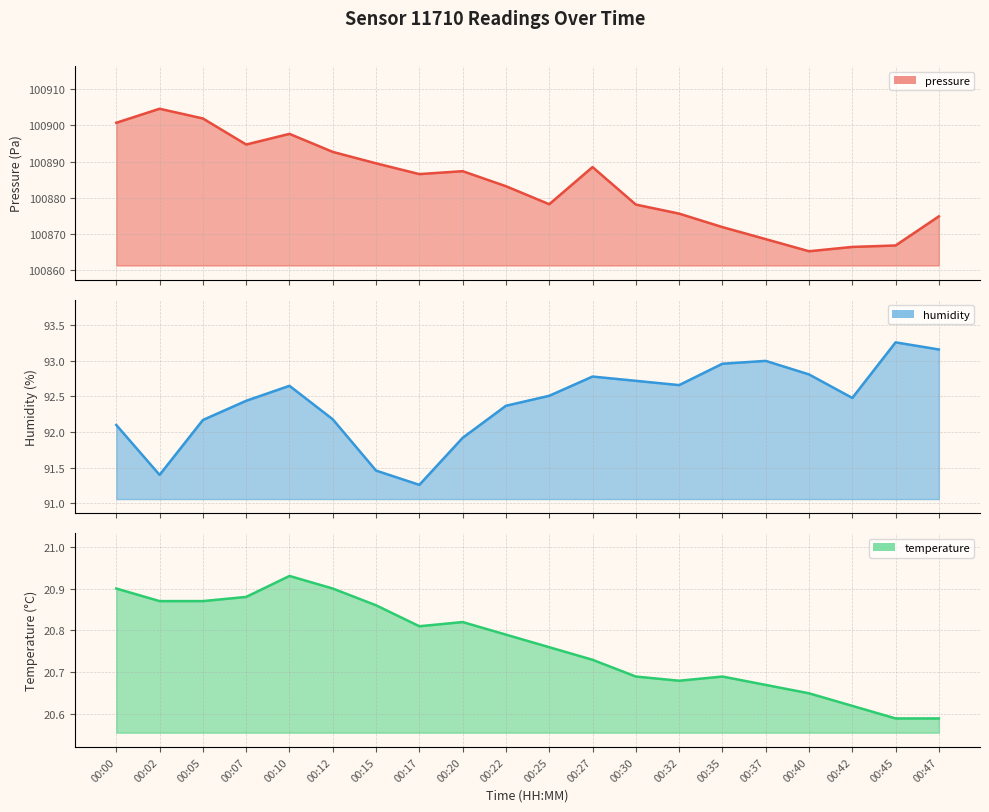

How many interior local valleys does the temperature series have?

2